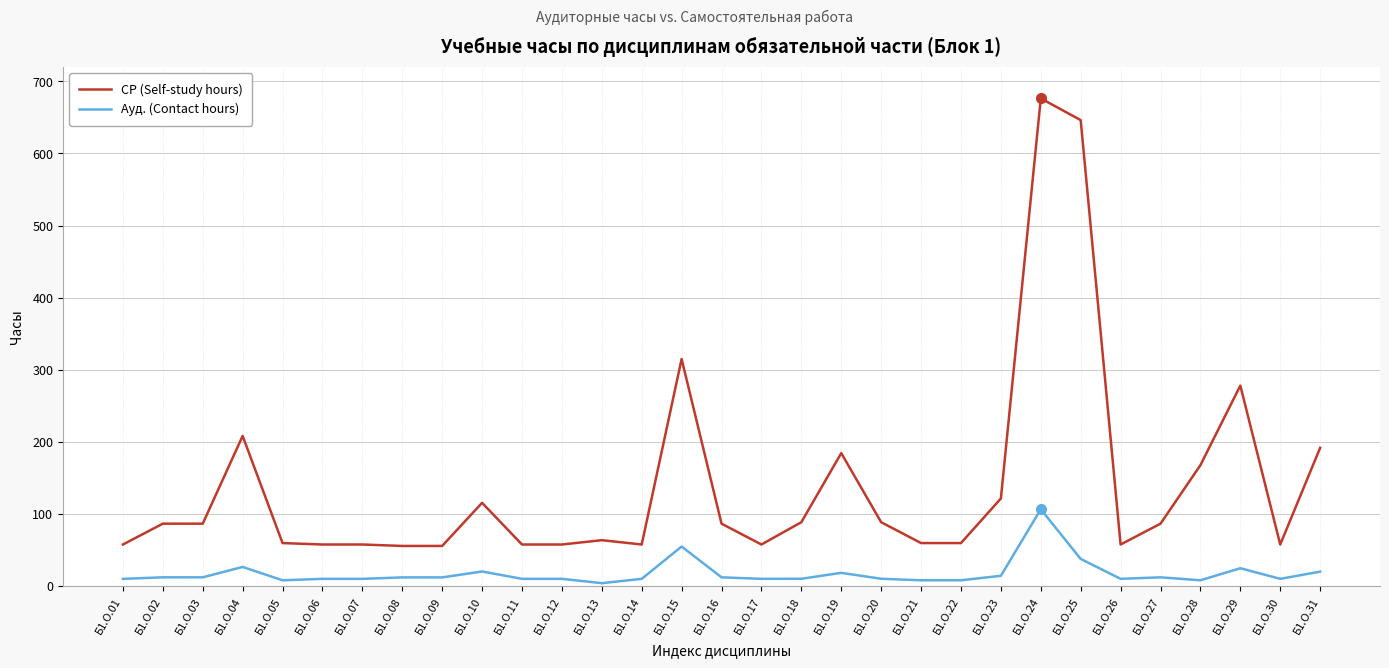

How many series are shown in this chart?

2